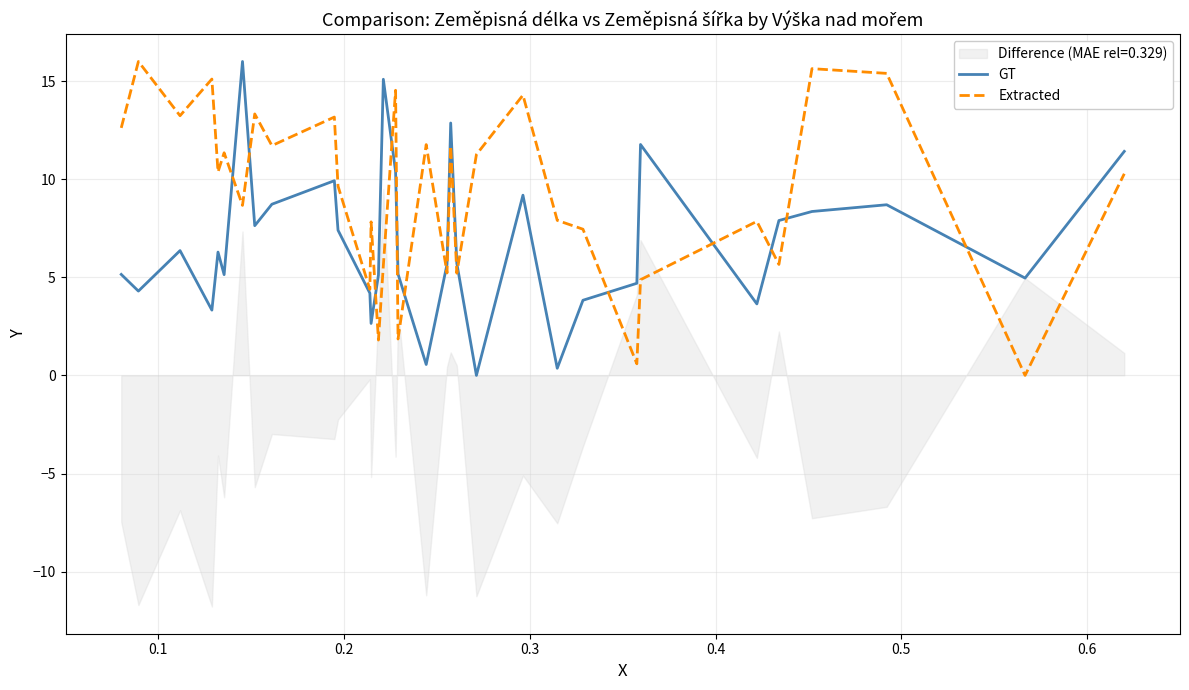

What is the maximum value for Extracted?

16.0